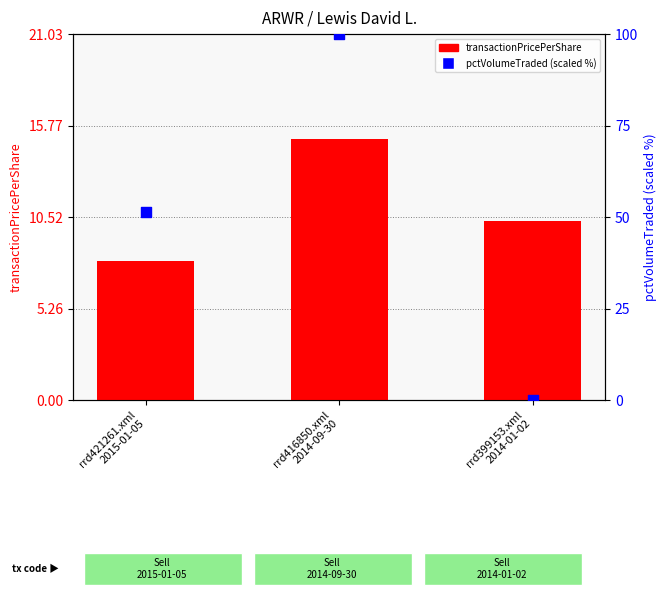

Which series contains the lowest Y value?

pctVolumeTraded (scaled %)